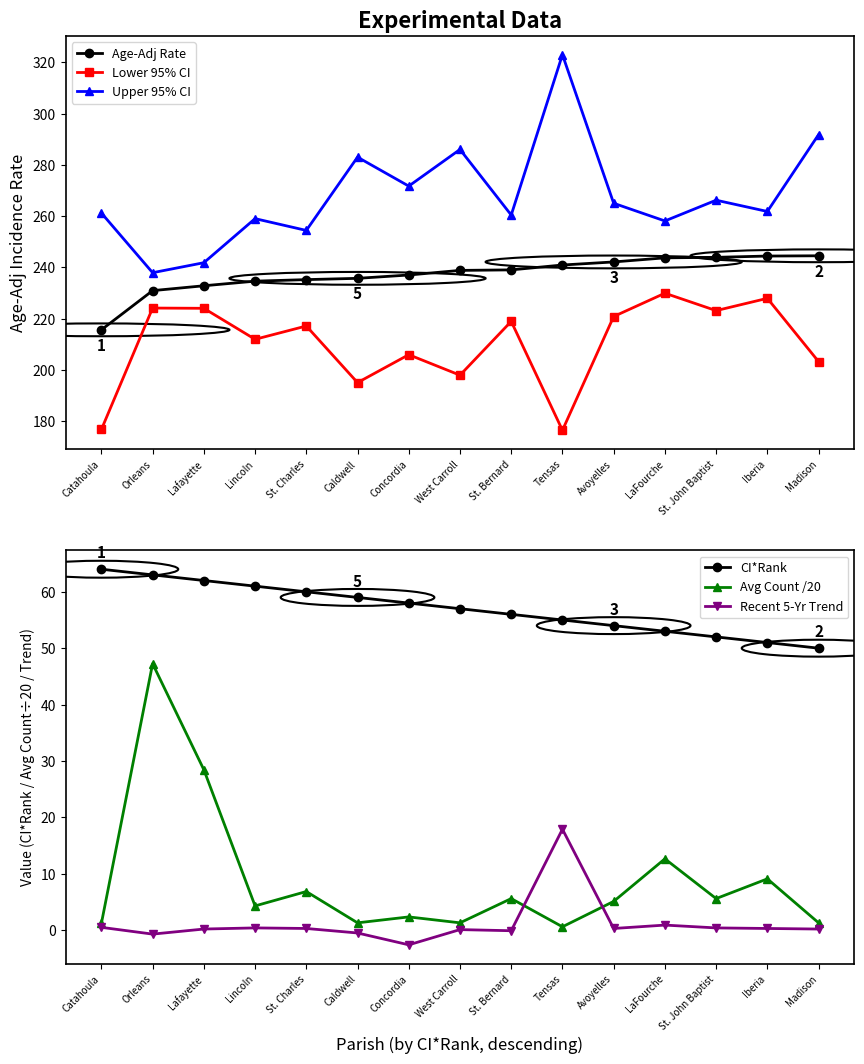

Rank the series by their maximum value, from lowest to highest.

Recent 5-Yr Trend, Avg Count /20, CI*Rank, Lower 95% CI, Age-Adj Rate, Upper 95% CI